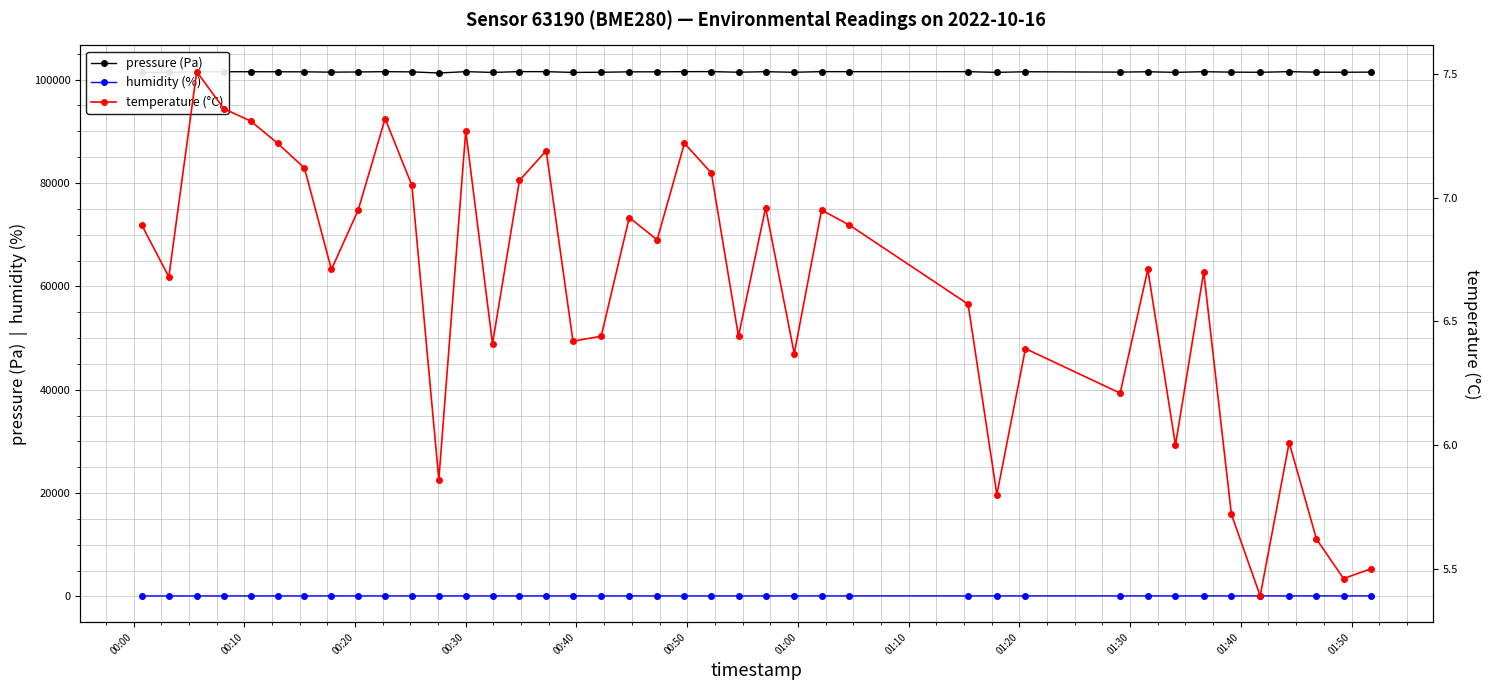

What is the minimum value for pressure (Pa)?

101290.0